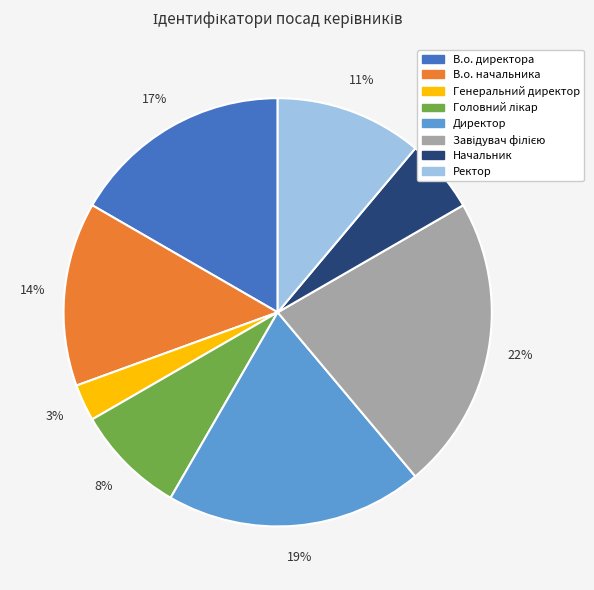

Do В.о. начальника and В.о. директора together represent more than half of the pie?

No